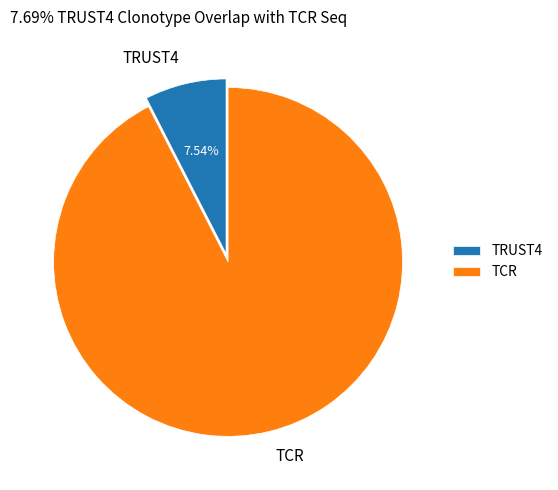

Does TRUST4 represent more than half of the total?

No